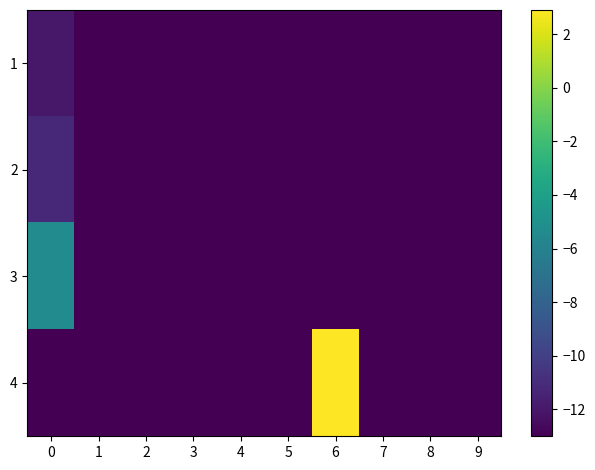

Reading left to right, what are all the values shown in this chart?

1: 0=-12.0	1=-13.0	2=-13.0	3=-13.0	4=-13.0	5=-13.0	6=-13.0	7=-13.0	8=-13.0	9=-13.0
2: 0=-11.2	1=-13.0	2=-13.0	3=-13.0	4=-13.0	5=-13.0	6=-13.0	7=-13.0	8=-13.0	9=-13.0
3: 0=-5.3	1=-13.0	2=-13.0	3=-13.0	4=-13.0	5=-13.0	6=-13.0	7=-13.0	8=-13.0	9=-13.0
4: 0=-13.0	1=-13.0	2=-13.0	3=-13.0	4=-13.0	5=-13.0	6=2.9	7=-13.0	8=-13.0	9=-13.0